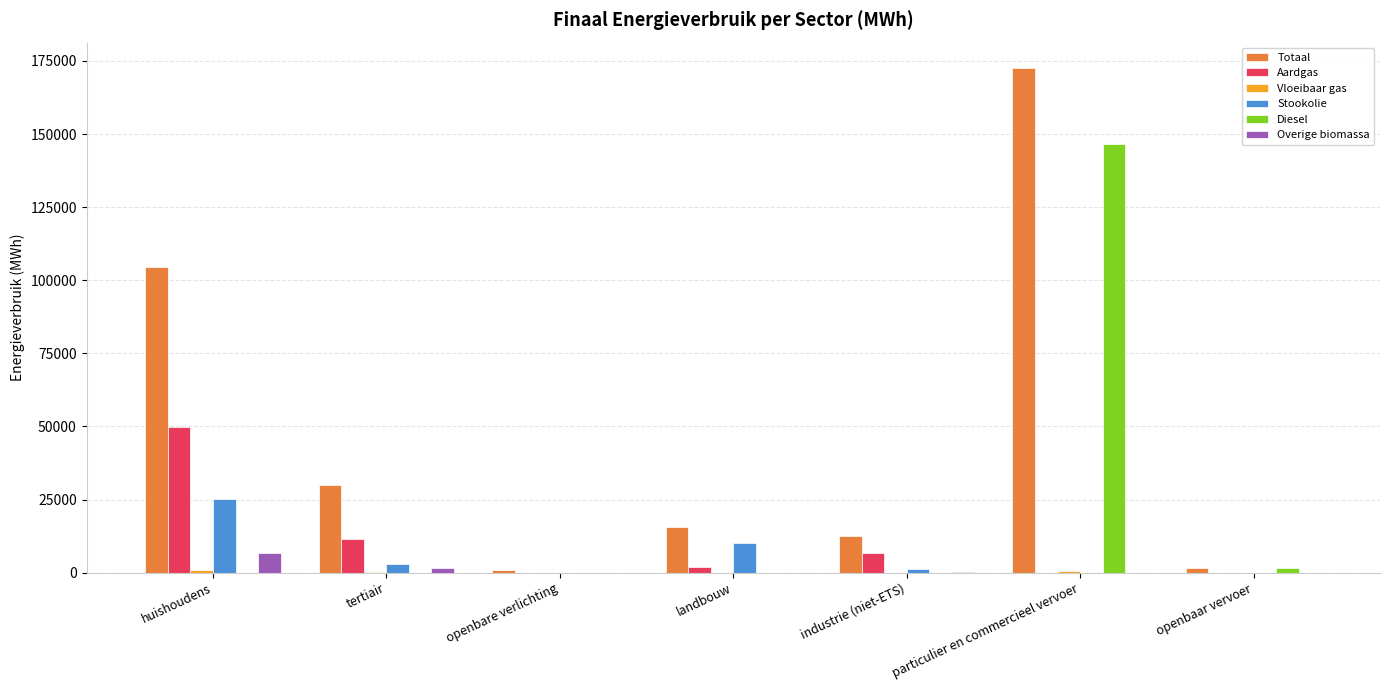

Count the number of categories in the chart.

7